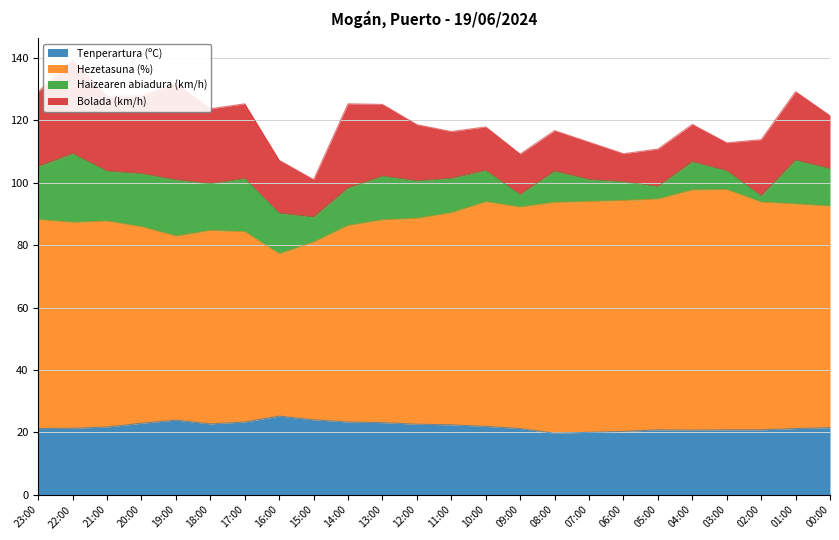

What is the maximum value for Tenperartura (ºC)?

25.2